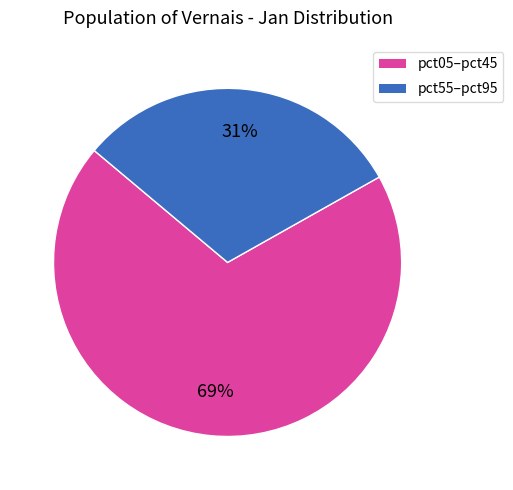

Is there any slice that represents more than half of the pie?

Yes